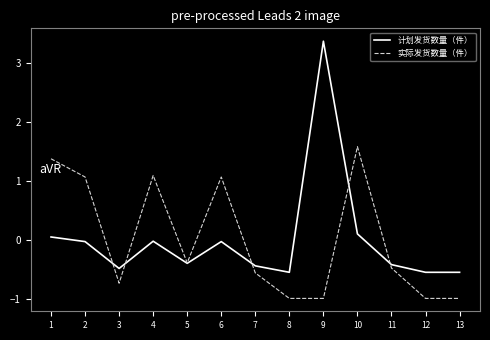

Between 6 and 8, which series saw the biggest shift?

实际发货数量（件）